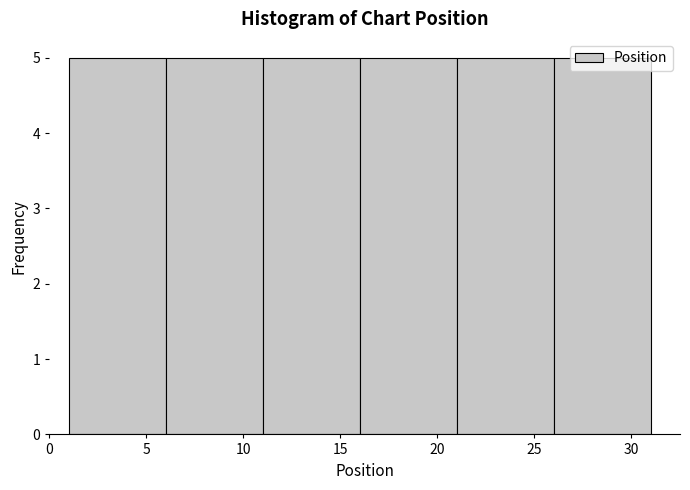

How tall is the bar that spans 21 to 26 on the x-axis? The values are not printed on the chart, so give them approximately, as read against the axis.

5